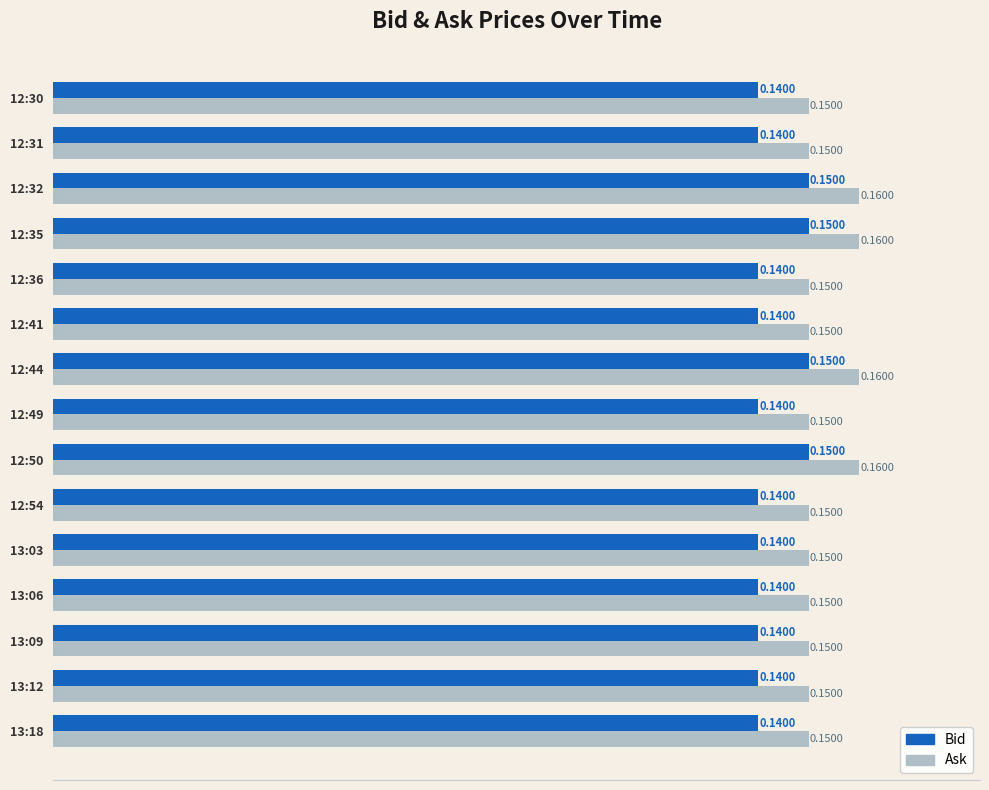

What are all the series names shown in the legend?

Bid, Ask